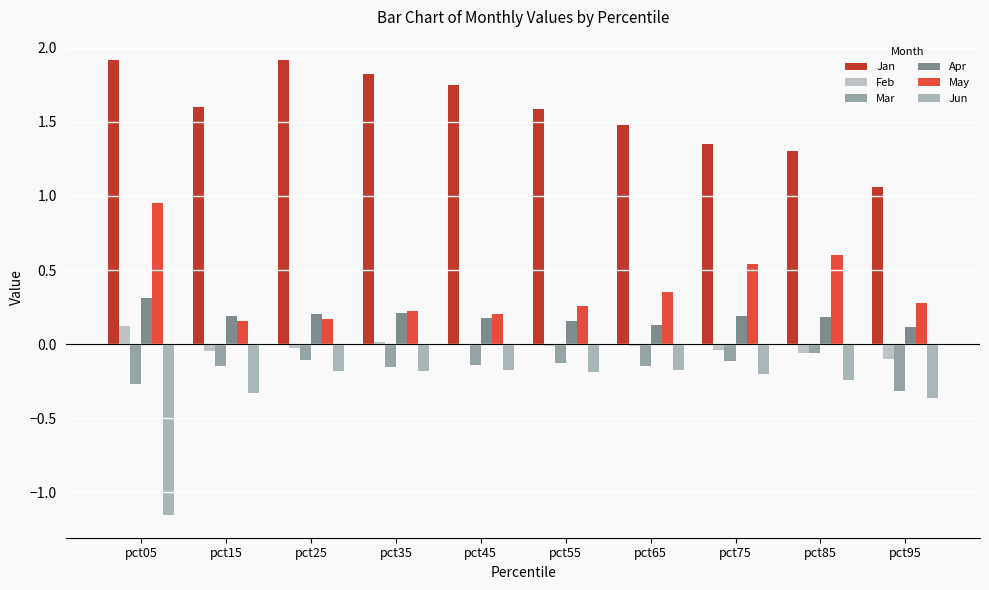

Reading right to left, extract all data points from this chart.

Jan: pct95=1.1	pct85=1.3	pct75=1.4	pct65=1.5	pct55=1.6	pct45=1.7	pct35=1.8	pct25=1.9	pct15=1.6	pct05=1.9
Feb: pct95=-0.1	pct85=-0.1	pct75=-0.0	pct65=-0.0	pct55=-0.0	pct45=0.0	pct35=0.0	pct25=-0.0	pct15=-0.0	pct05=0.1
Mar: pct95=-0.3	pct85=-0.1	pct75=-0.1	pct65=-0.1	pct55=-0.1	pct45=-0.1	pct35=-0.2	pct25=-0.1	pct15=-0.1	pct05=-0.3
Apr: pct95=0.1	pct85=0.2	pct75=0.2	pct65=0.1	pct55=0.2	pct45=0.2	pct35=0.2	pct25=0.2	pct15=0.2	pct05=0.3
May: pct95=0.3	pct85=0.6	pct75=0.5	pct65=0.4	pct55=0.3	pct45=0.2	pct35=0.2	pct25=0.2	pct15=0.2	pct05=1.0
Jun: pct95=-0.4	pct85=-0.2	pct75=-0.2	pct65=-0.2	pct55=-0.2	pct45=-0.2	pct35=-0.2	pct25=-0.2	pct15=-0.3	pct05=-1.2